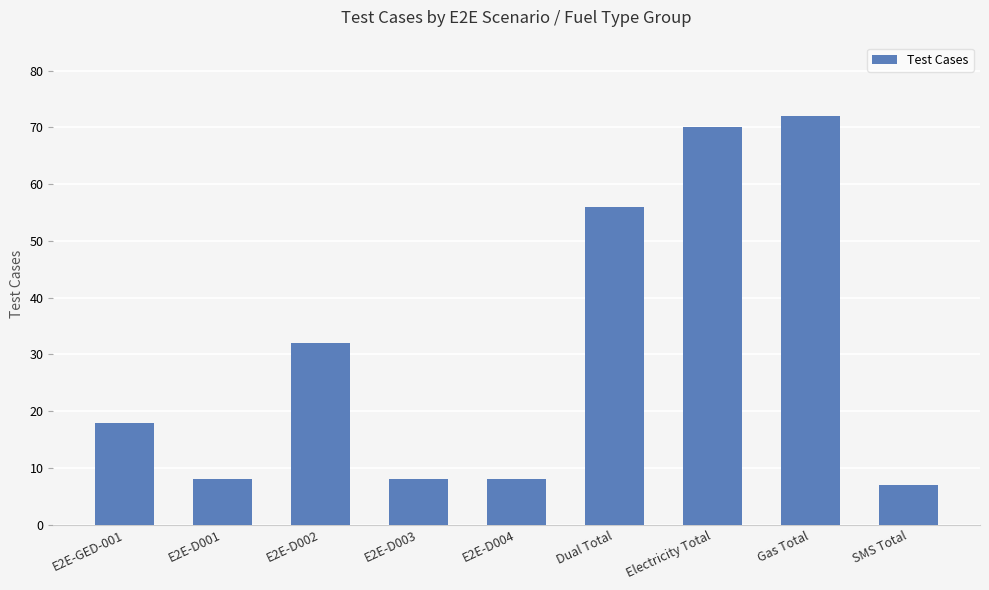

Are the bars grouped side by side (vs. stacked)?

No